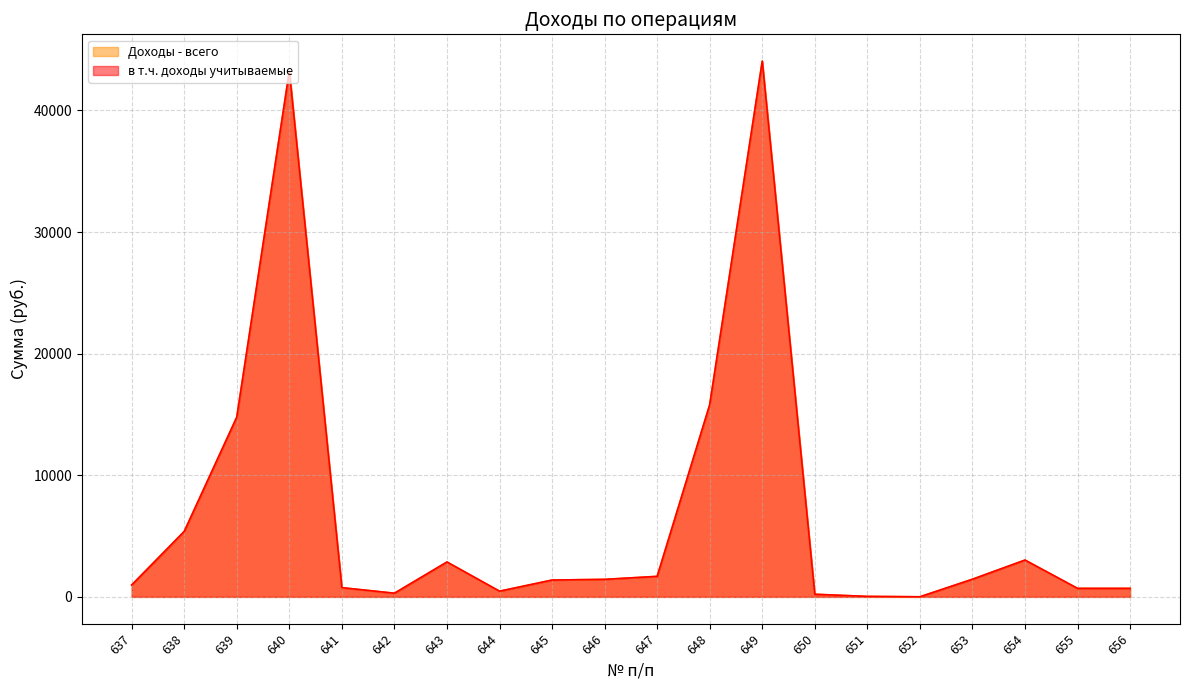

Which series has the largest range (max minus min)?

Доходы - всего